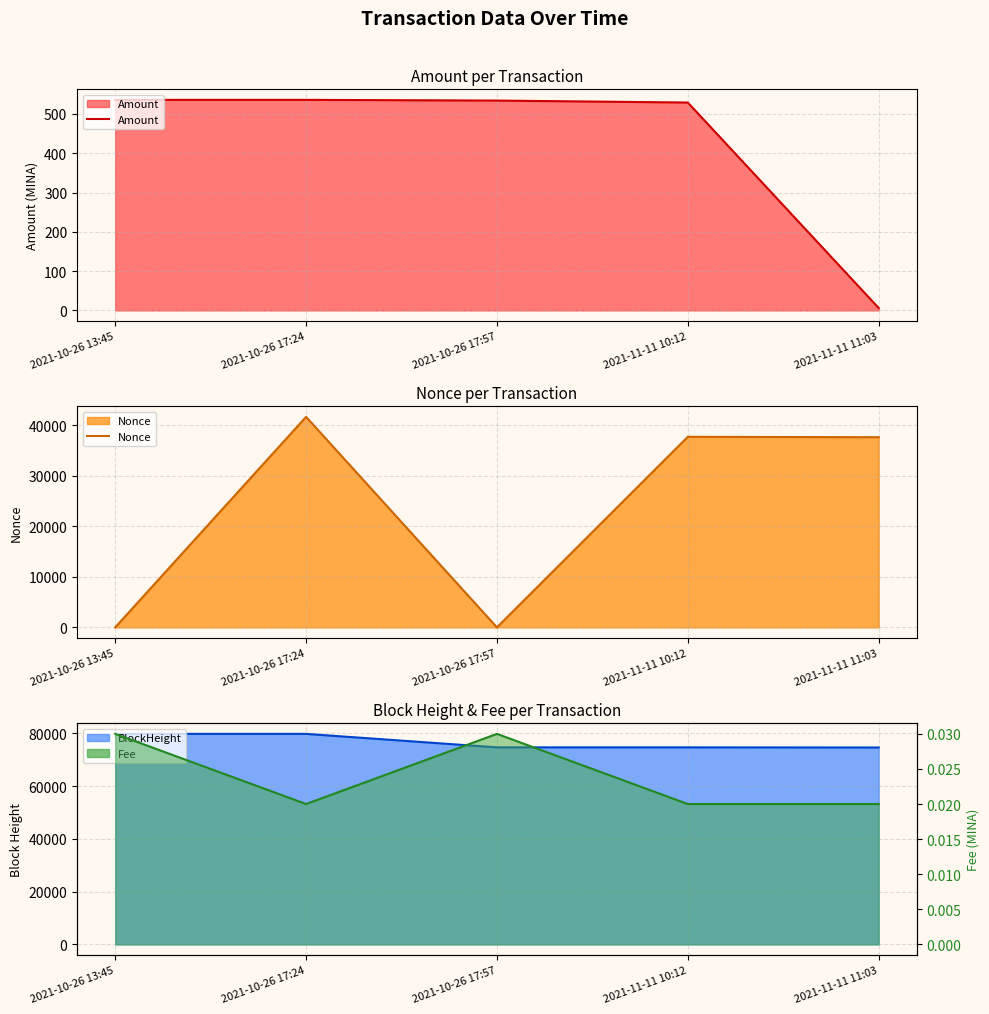

Does the chart have visible grid lines?

Yes